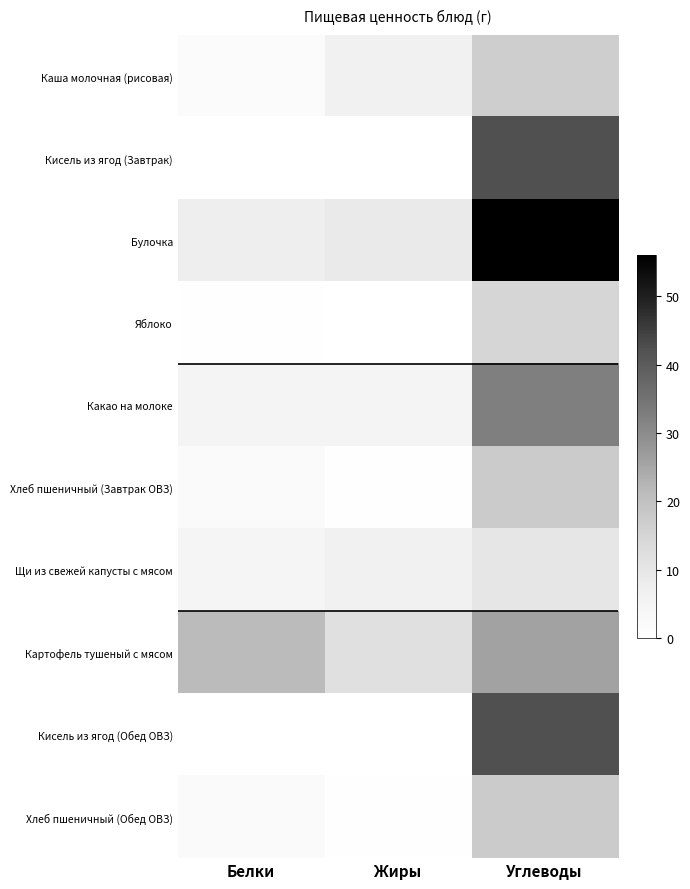

Which label corresponds to the largest value in the chart?

Углеводы